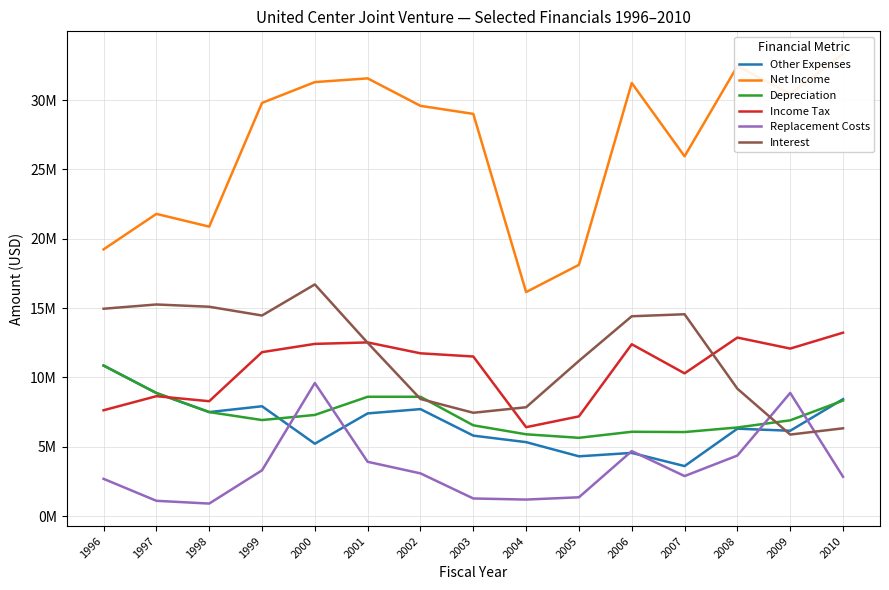

True or false: Net Income has a value of 4995642 at 1997.

False